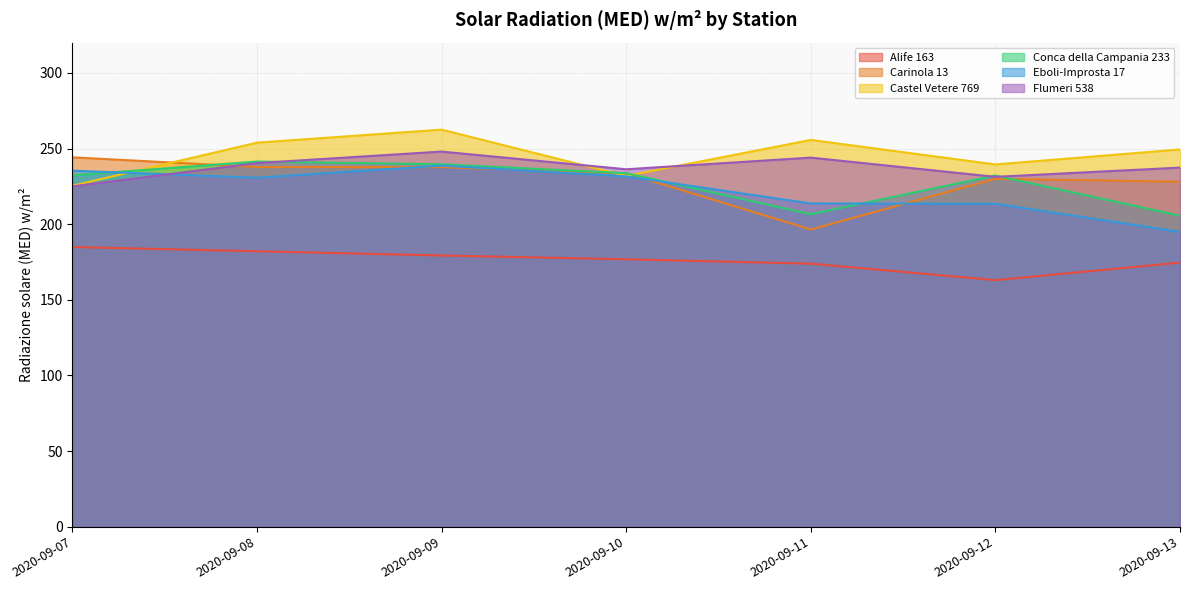

True or false: Flumeri 538 and Castel Vetere 769 cross at least once.

True